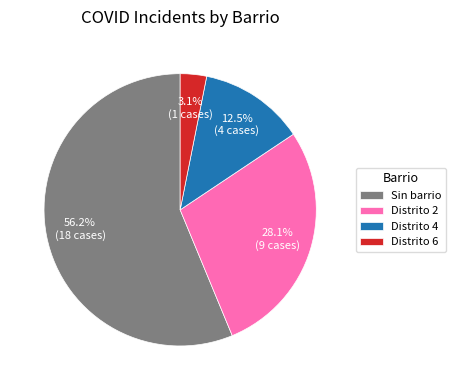

What is the majority slice?

Sin barrio